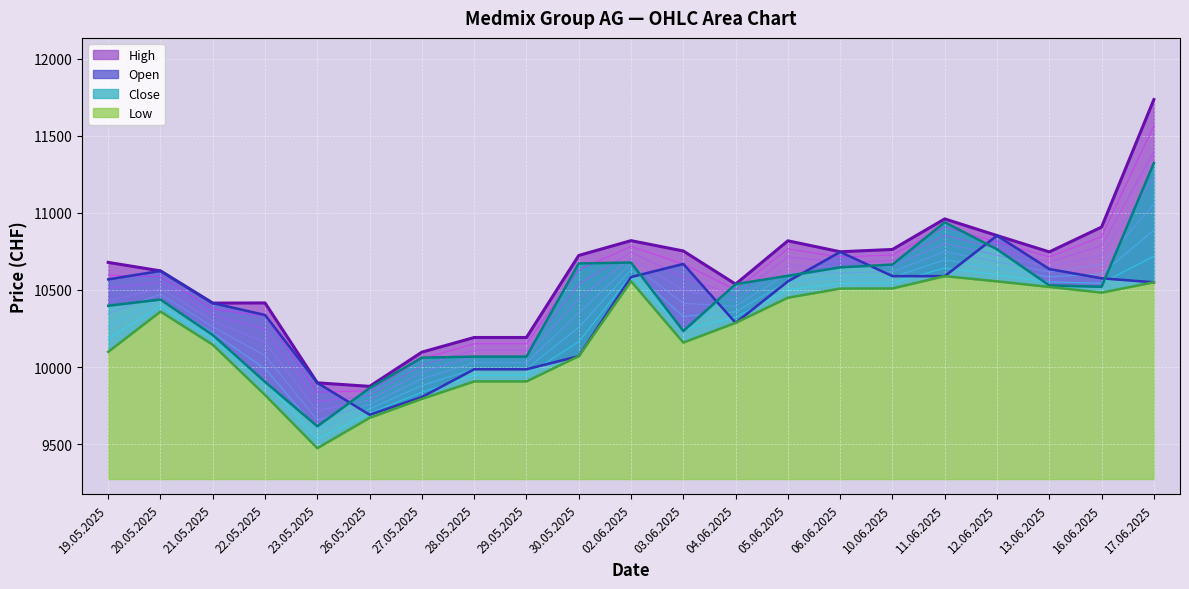

Is the value of Open at 16.06.2025 greater than the value of Low at 03.06.2025?

Yes